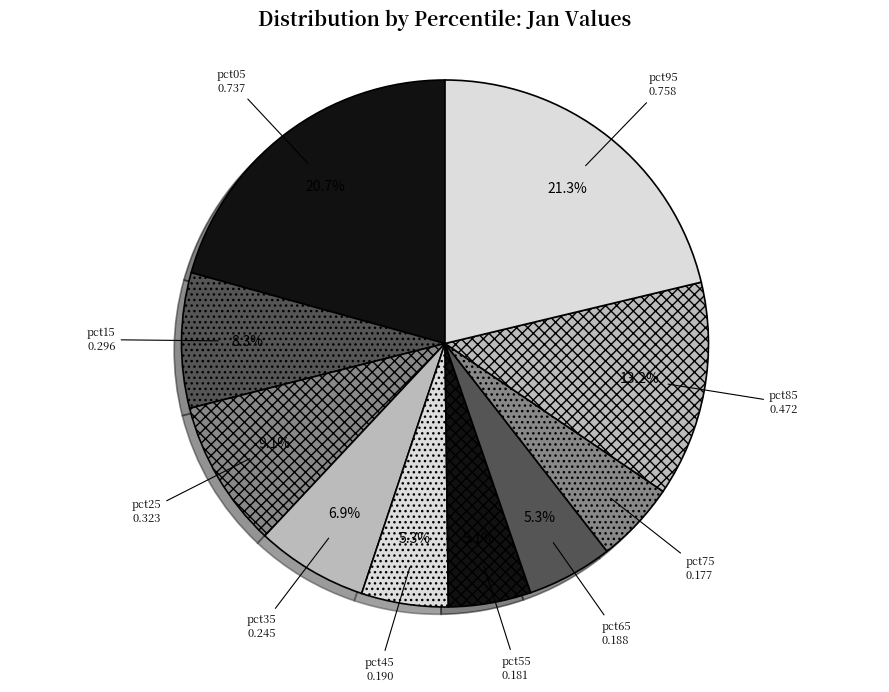

Between pct05 and pct95, which is larger?

pct95